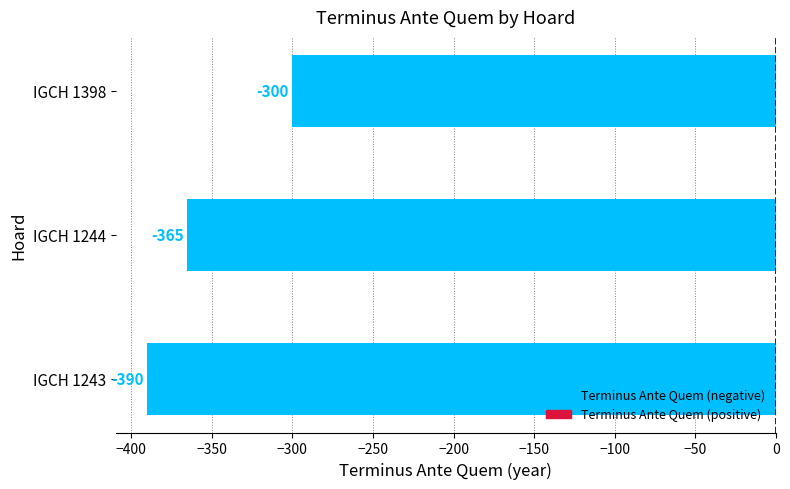

How many values are between -390 and -300?

3